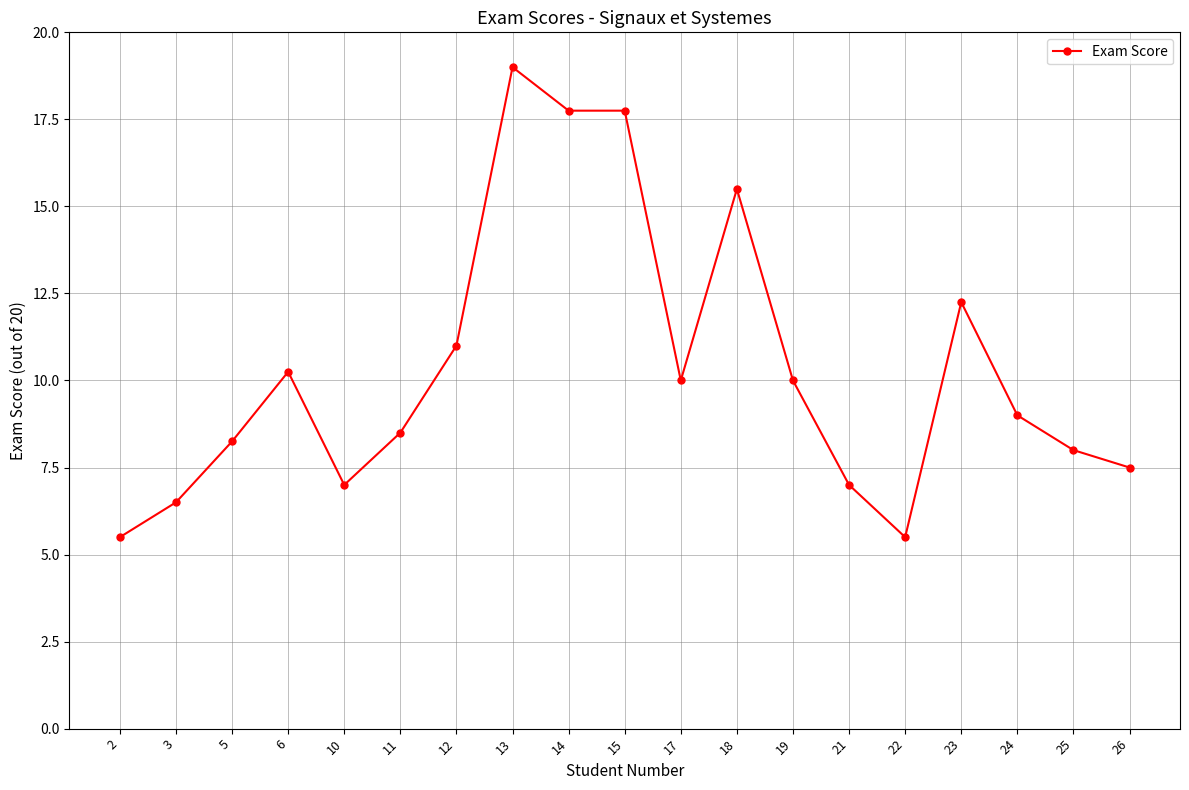

What is the value of the 13th point from the left?

10.0